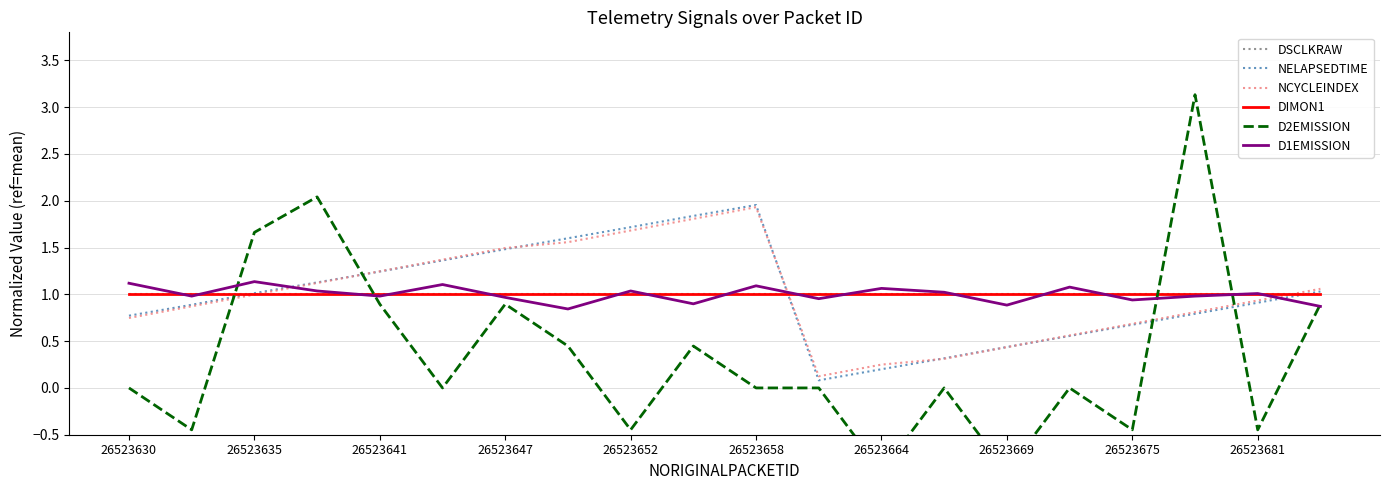

What is the sum of all DIMON1 values?

20.0